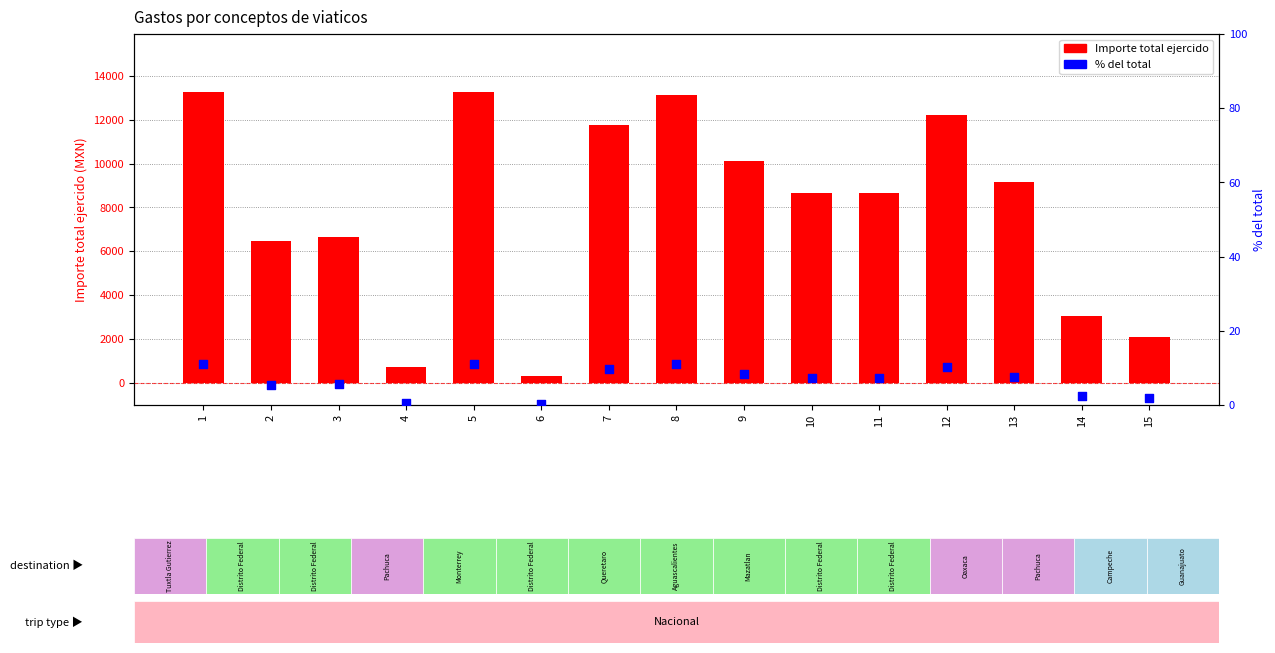

Which series has the largest total across all categories?

Importe total ejercido